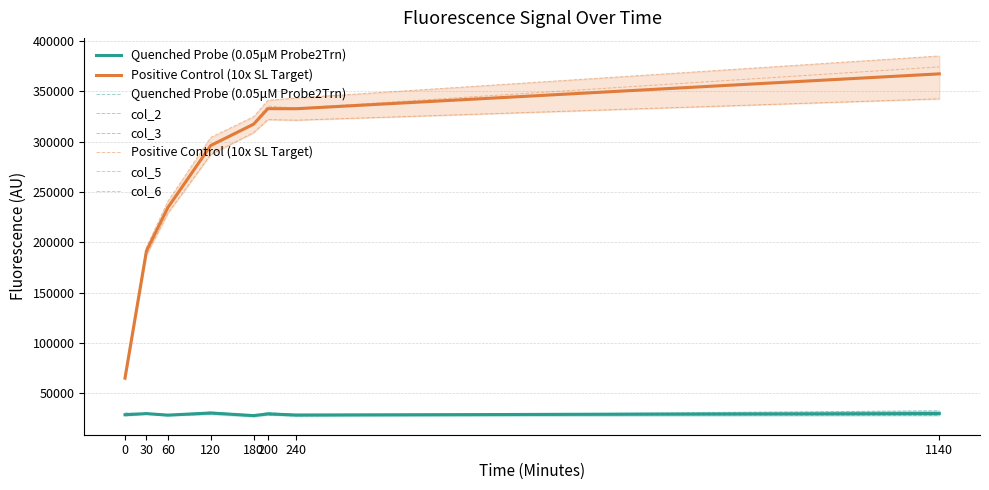

What value does the col_2 series have at 0, to the nearest 100?

30200